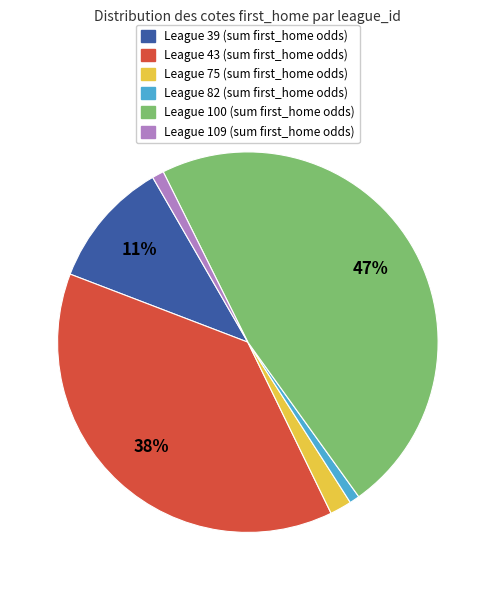

To the nearest percent, what is the average slice percentage?

17%